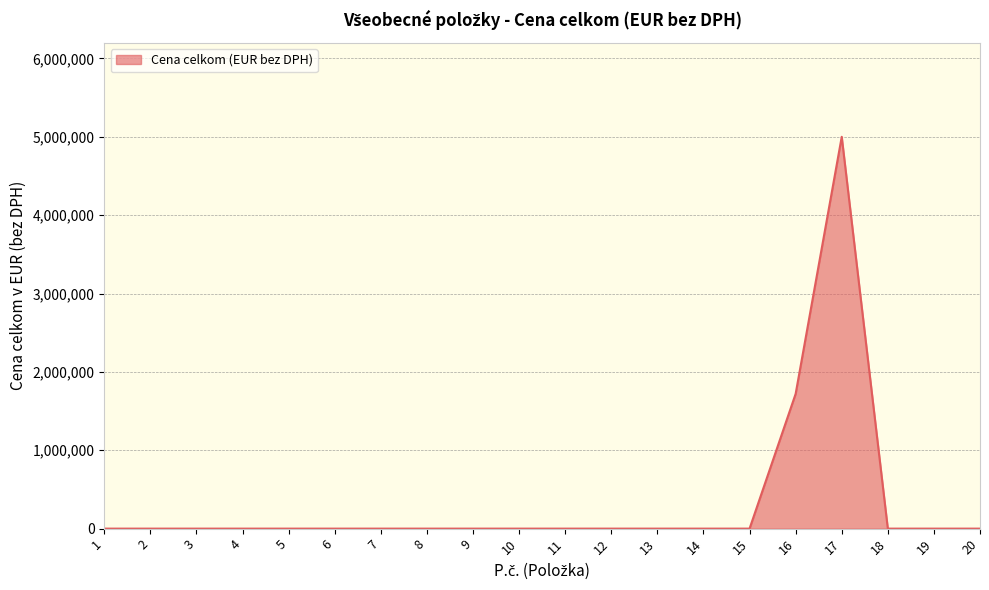

Count the number of values greater than 0.

2